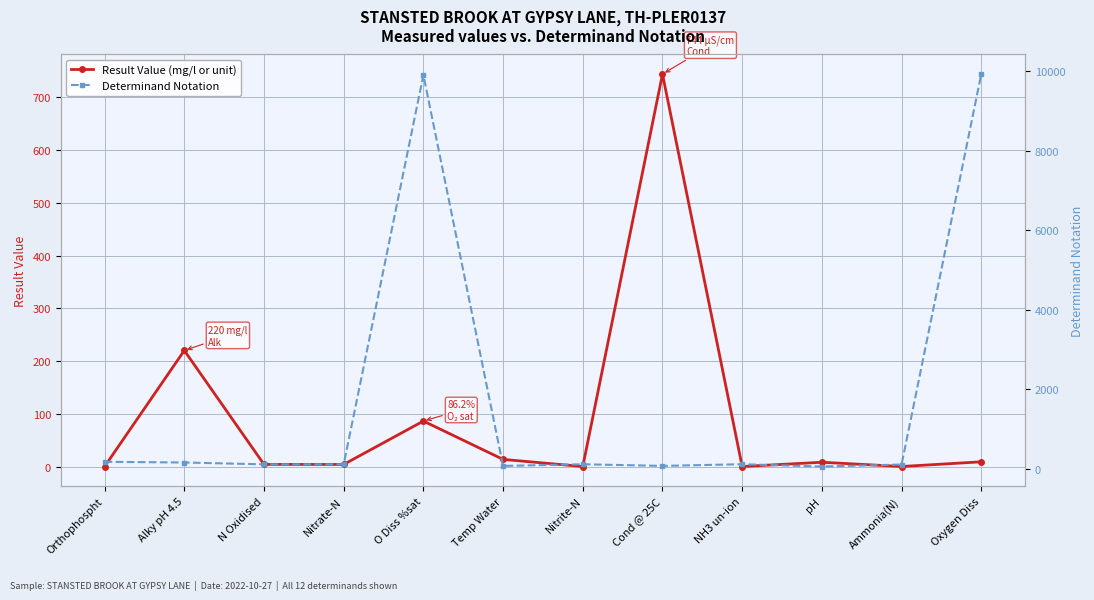

Between which two adjacent categories do Determinand Notation and Result Value (mg/l or unit) first intersect?

Orthophospht and Alky pH 4.5